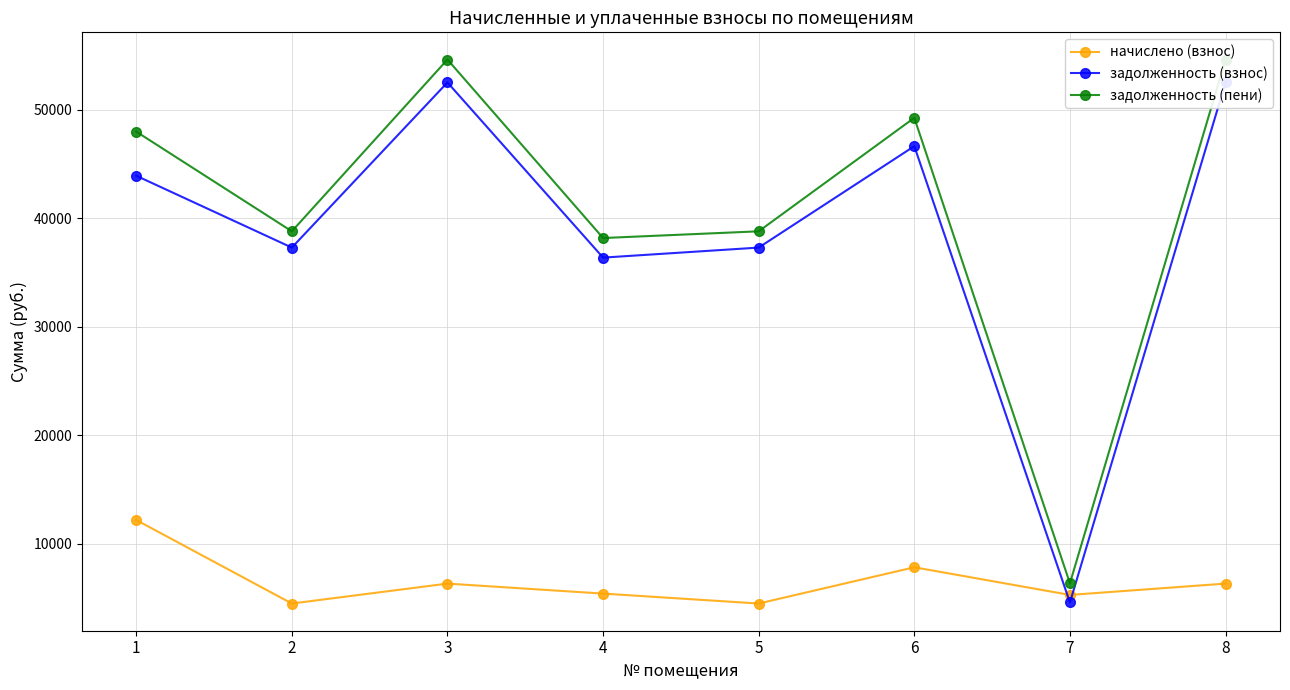

How many interior local valleys does the задолженность (пени) series have?

3